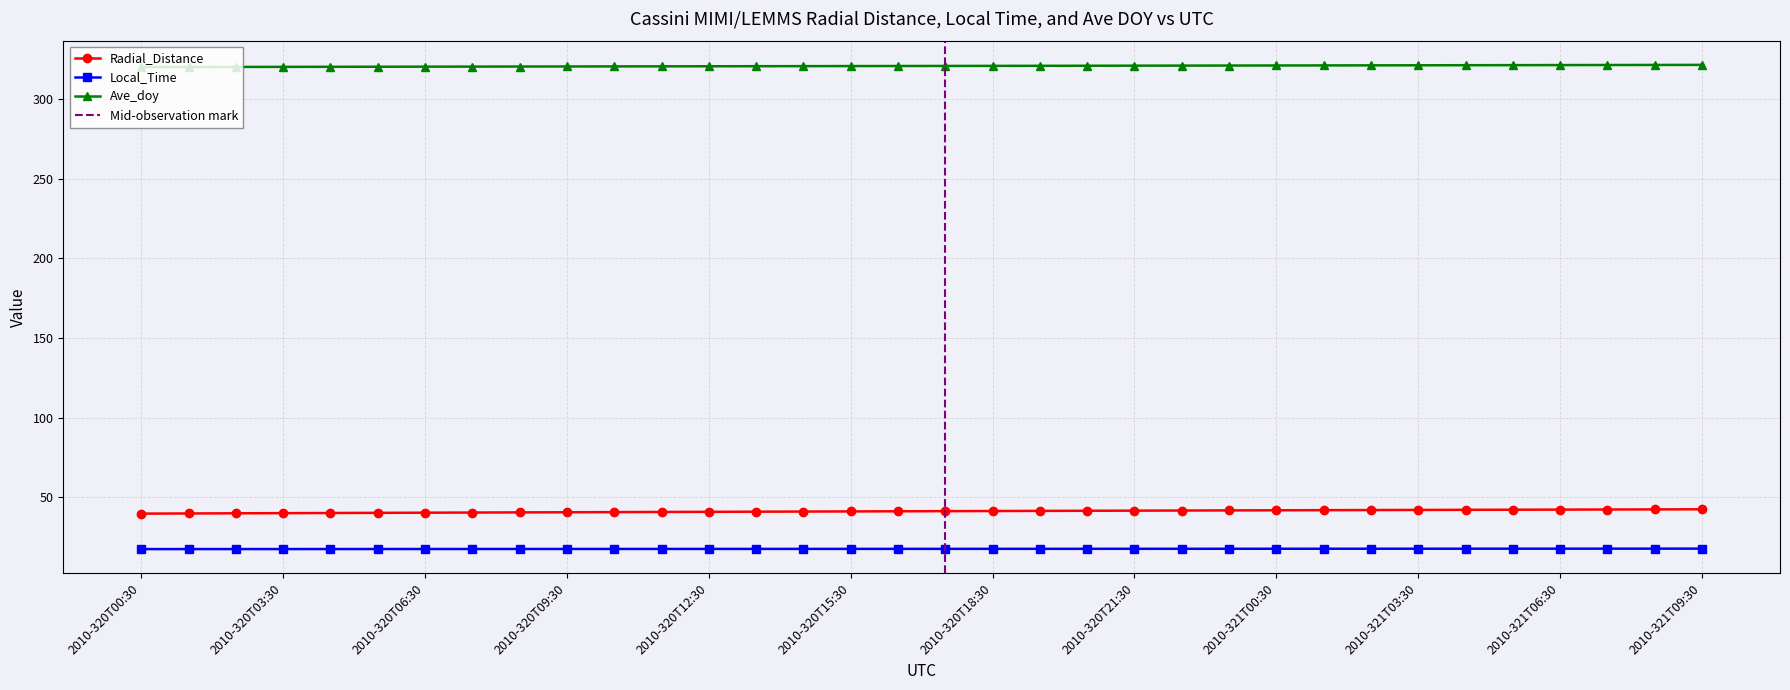

What is the spread (max minus min) of values at 2010-320T14:30?

302.9